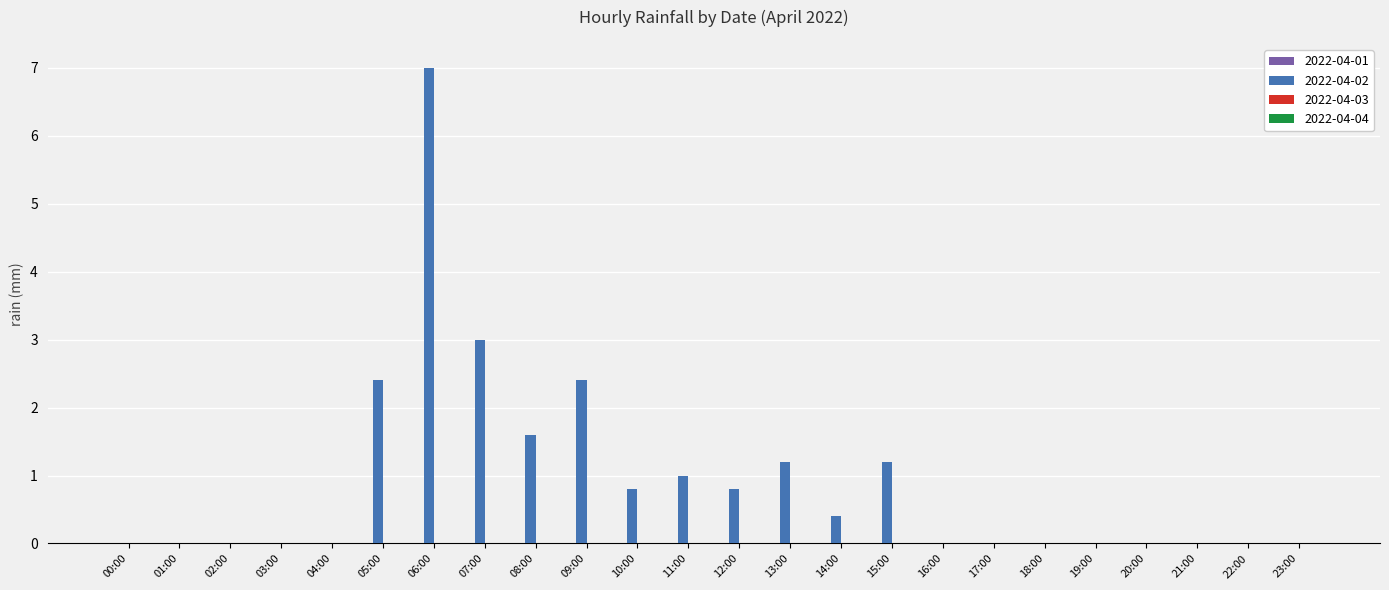

Which category has the highest value across all series?

06:00